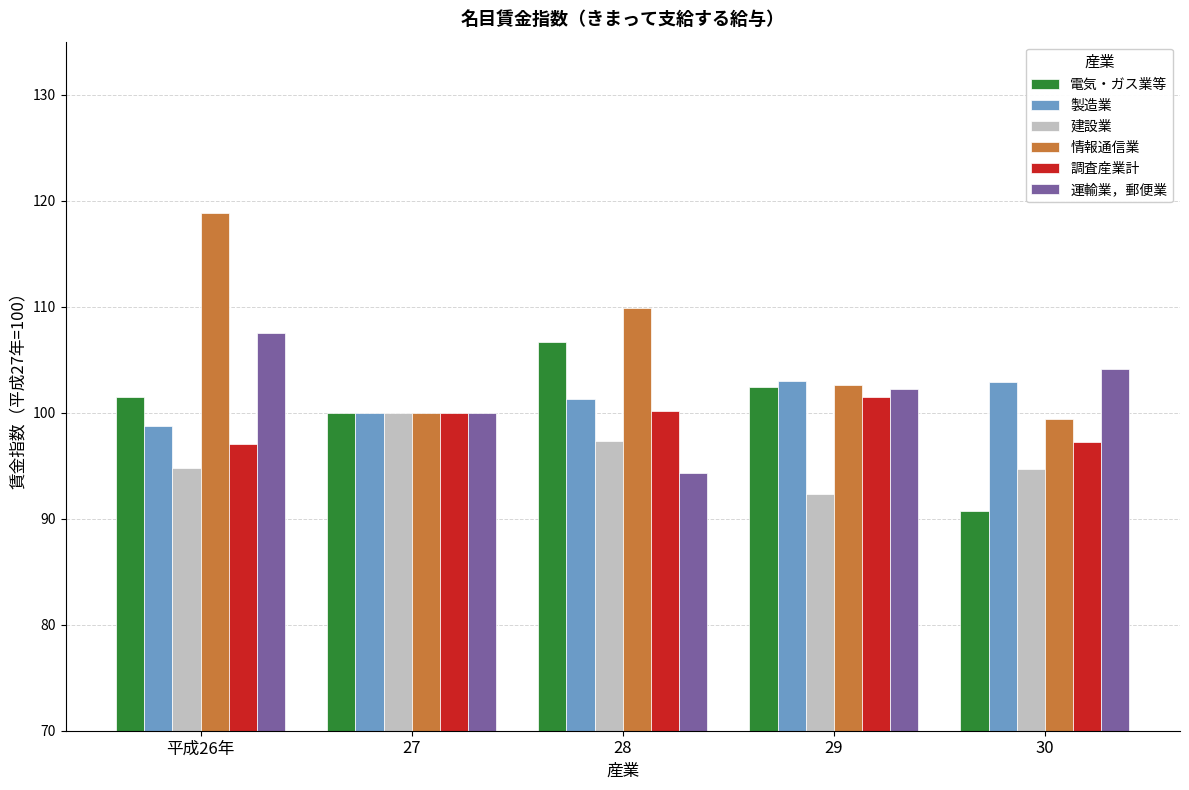

The value of 情報通信業 at 27 is 100.0. True or false?

True